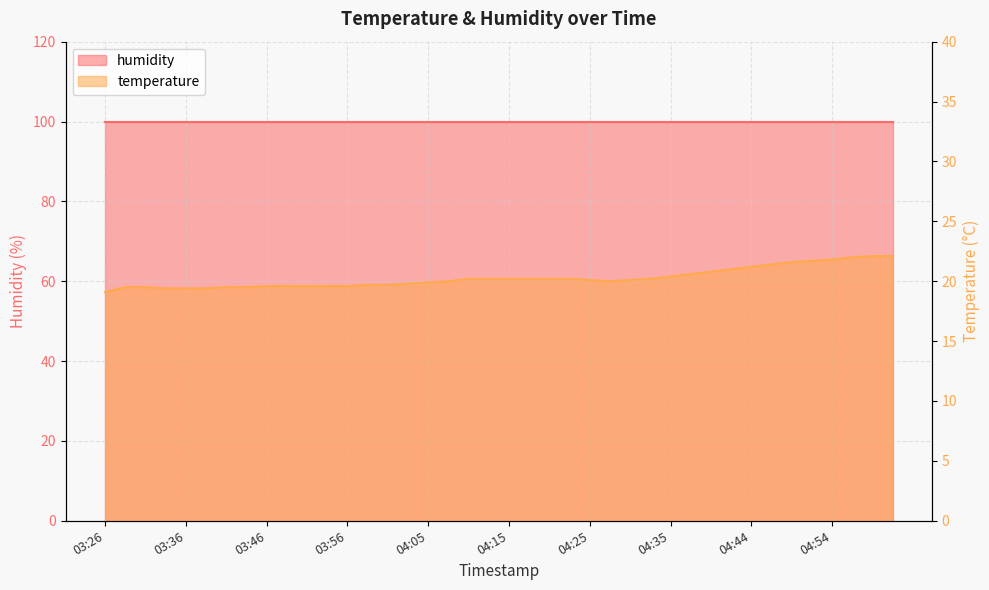

List the labels in order of value, largest first.

04:59, 05:01, 04:57, 04:54, 04:52, 04:49, 04:47, 04:44, 04:42, 04:39, 04:37, 04:35, 04:10, 04:13, 04:15, 04:18, 04:20, 04:22, 04:32, 04:25, 04:30, 04:08, 04:27, 04:05, 04:03, 03:58, 04:01, 03:46, 03:48, 03:51, 03:53, 03:56, 03:29, 03:31, 03:41, 03:43, 03:34, 03:36, 03:39, 03:26